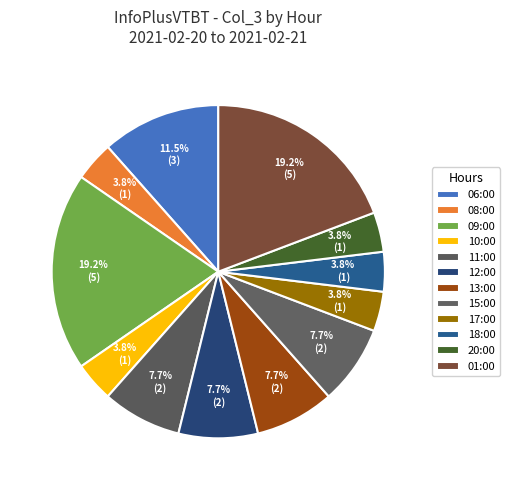

How many slices are in this pie chart?

12